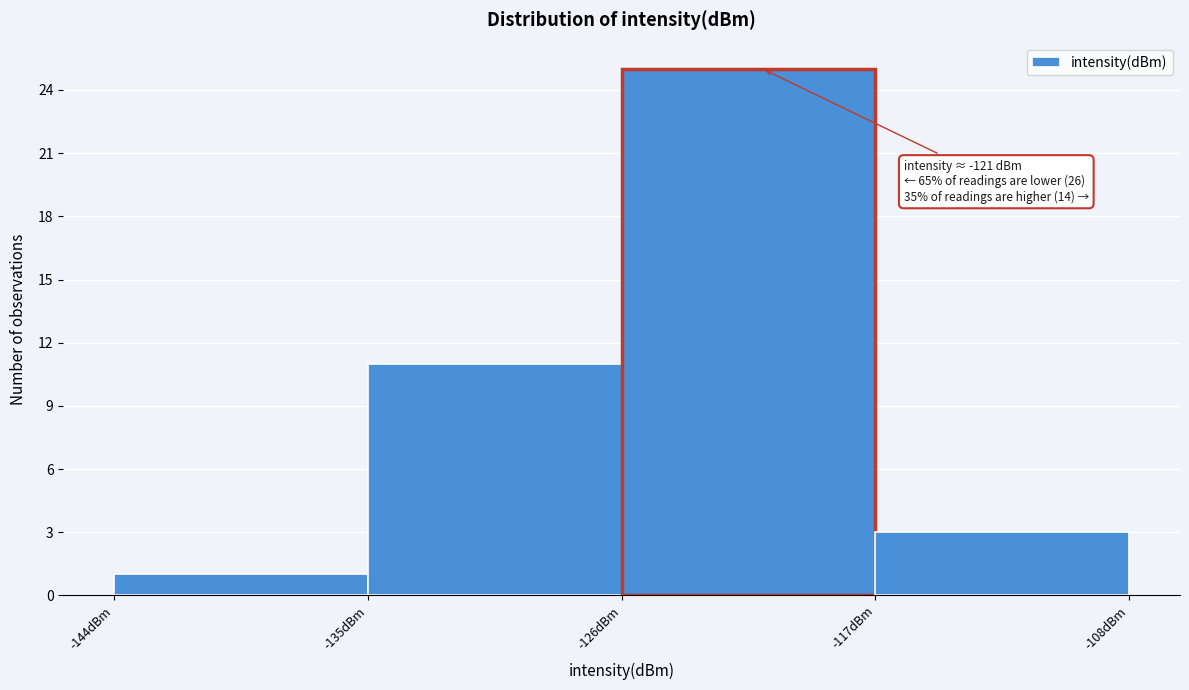

Which range on the x-axis has the tallest bar?

-126 to -117